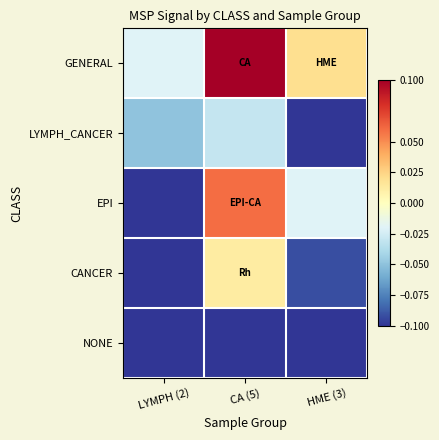

Which series has the largest total across all categories?

GENERAL